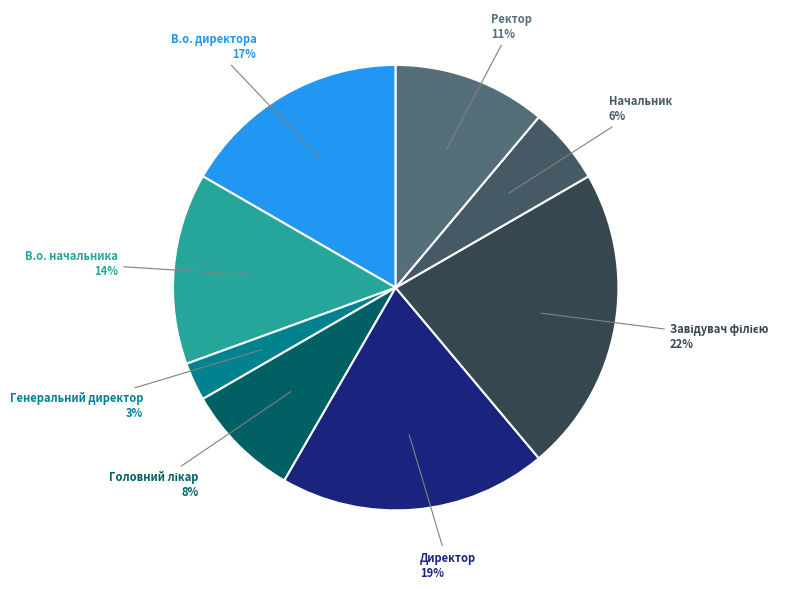

Do Генеральний директор and Директор together represent more than half of the pie?

No